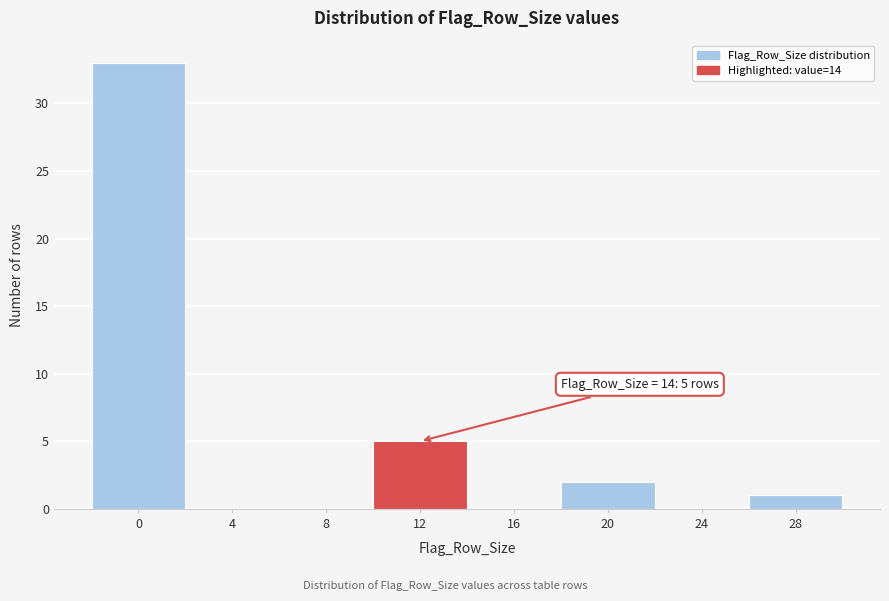

Reading right to left, extract all data points from this chart.

28=1	24=0	20=2	16=0	12=5	8=0	4=0	0=33